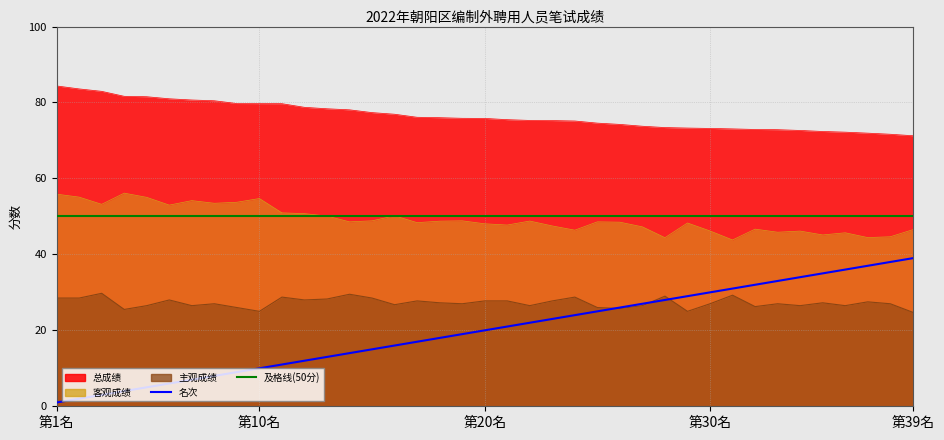

The value of 及格线(50分) at 23 is 50. True or false?

True